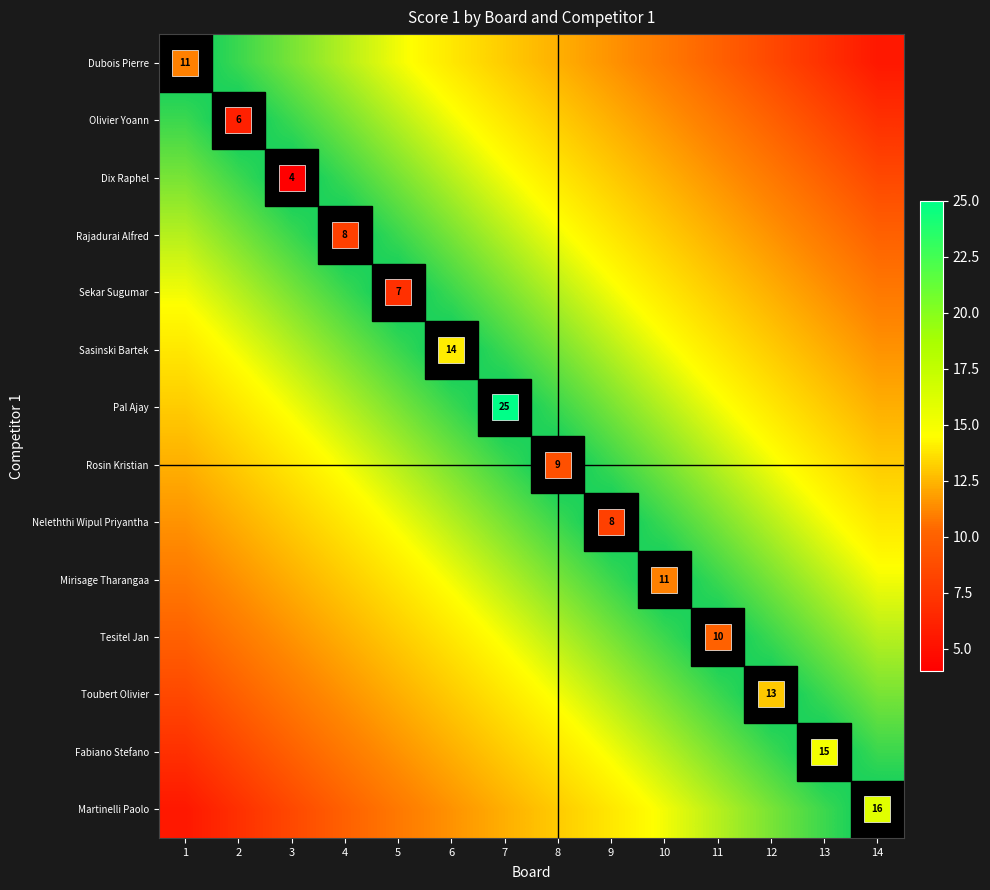

How many values in Sasinski Bartek are above zero?

13